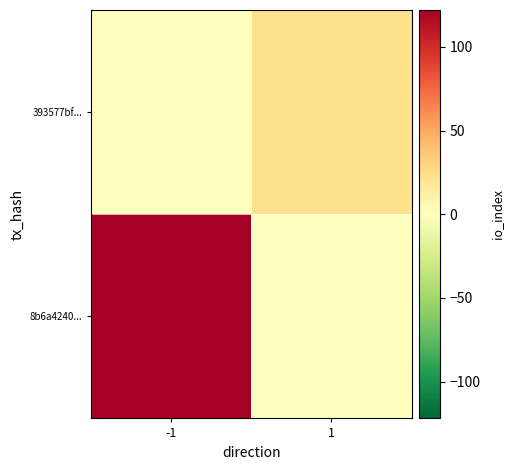

How many series are shown in this chart?

2